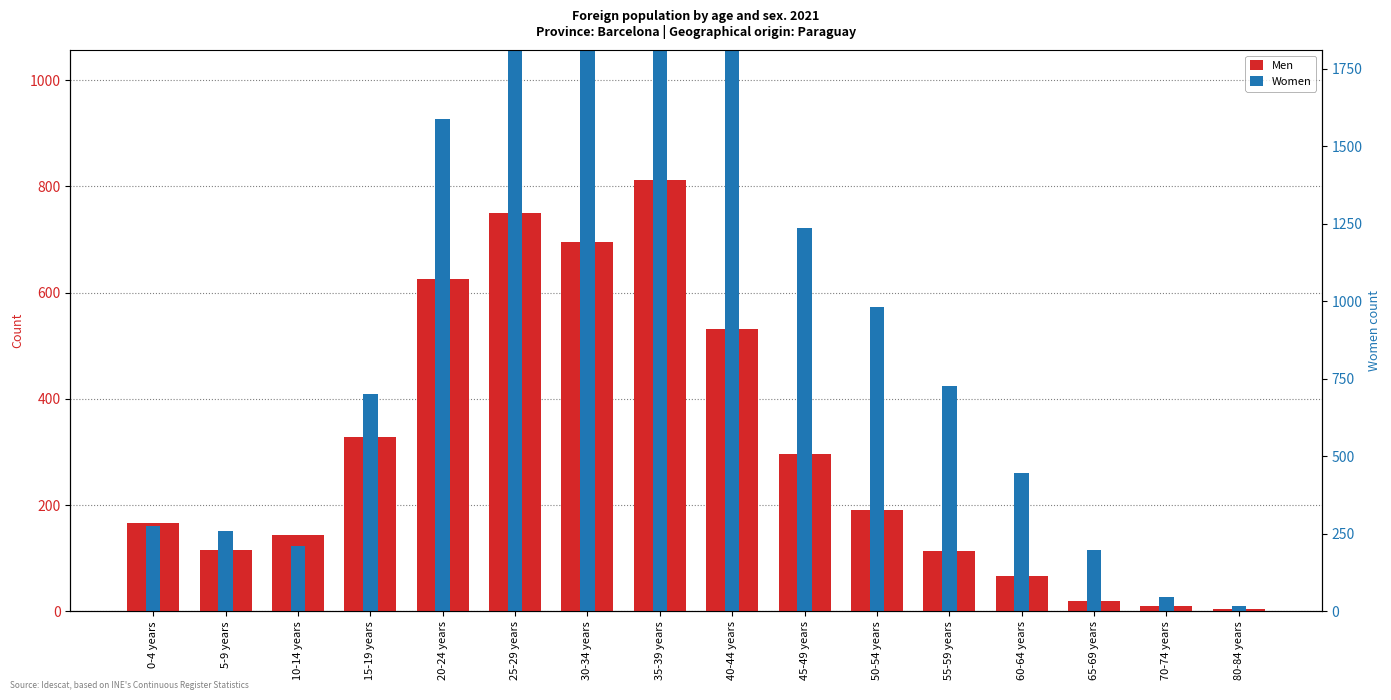

Which series has the largest range (max minus min)?

Women